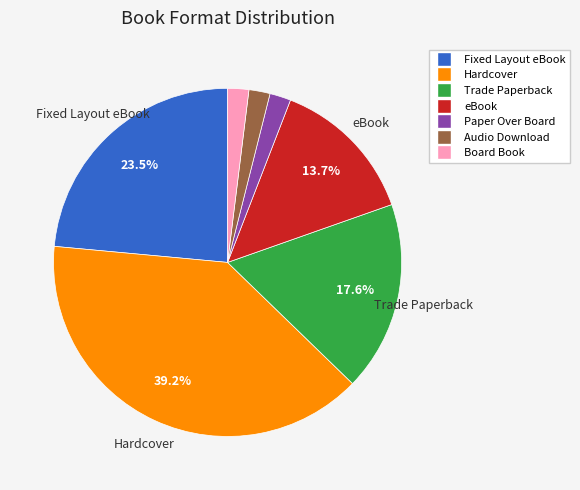

How many segments does this pie chart have?

7